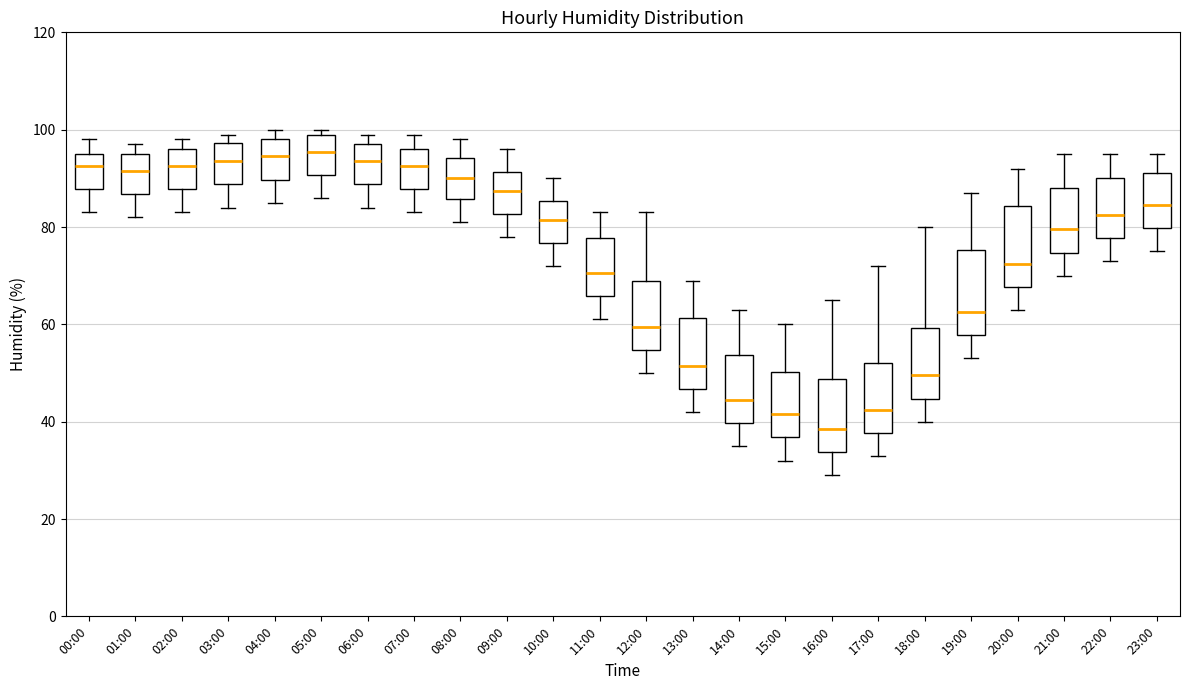

Where does the lower whisker of the box for 07:00 end on the y-axis? The values are not printed on the chart, so give them approximately, as read against the axis.

84